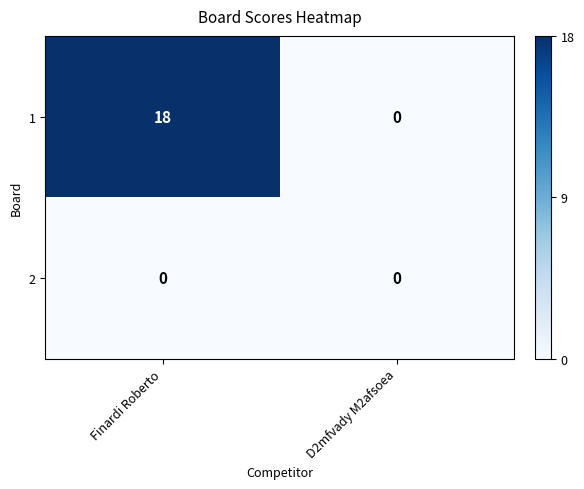

Between Finardi Roberto and D2mfvady M2afsoea, which series saw the biggest shift?

1